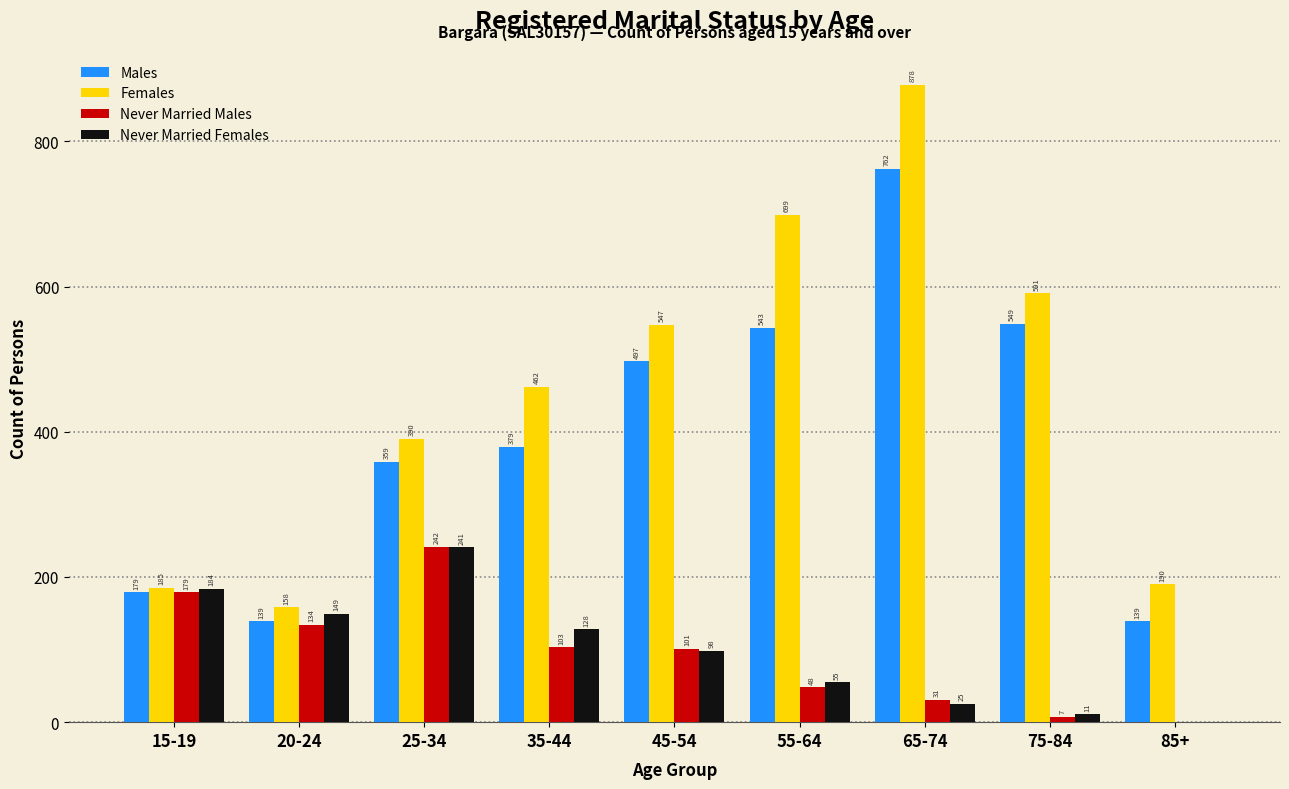

Reading right to left, extract all data points from this chart.

Males: 85+=139	75-84=549	65-74=762	55-64=543	45-54=497	35-44=379	25-34=359	20-24=139	15-19=179
Females: 85+=190	75-84=591	65-74=878	55-64=699	45-54=547	35-44=462	25-34=390	20-24=158	15-19=185
Never Married Males: 85+=0	75-84=7	65-74=31	55-64=48	45-54=101	35-44=103	25-34=242	20-24=134	15-19=179
Never Married Females: 85+=0	75-84=11	65-74=25	55-64=55	45-54=98	35-44=128	25-34=241	20-24=149	15-19=184